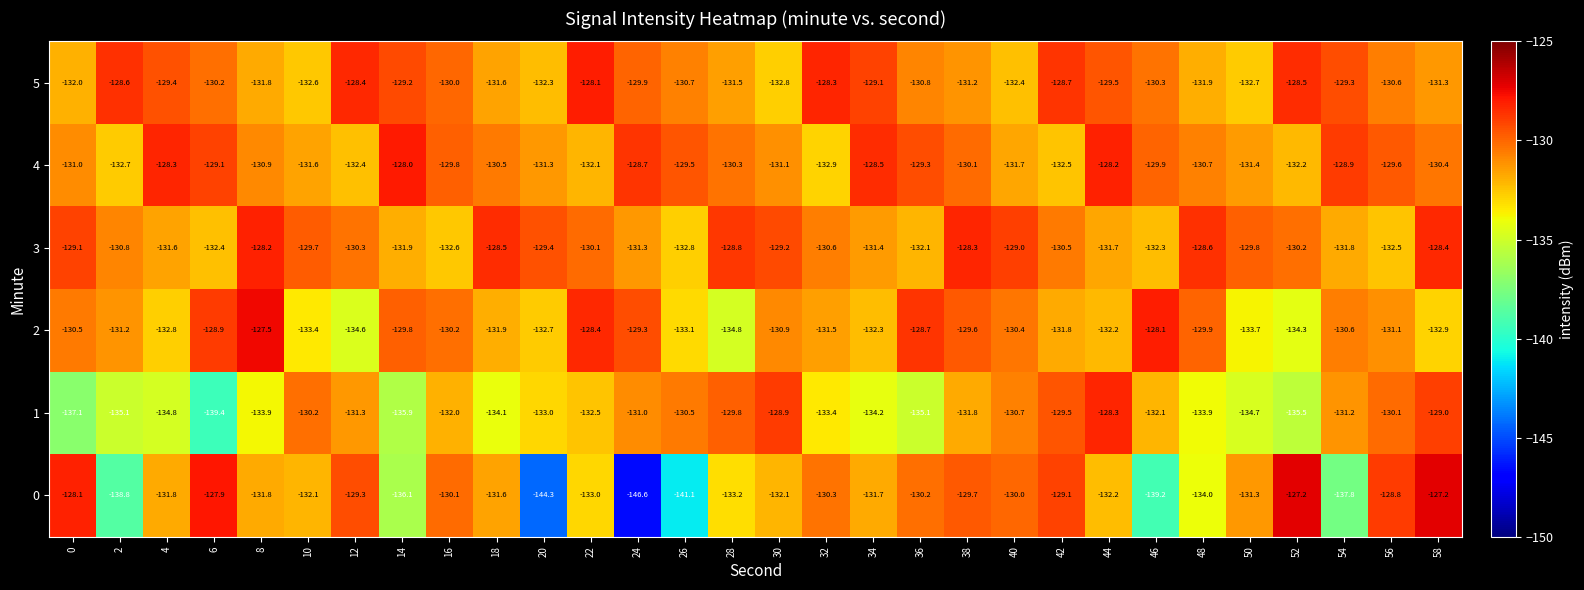

At how many categories does at least one series exceed -137?

30